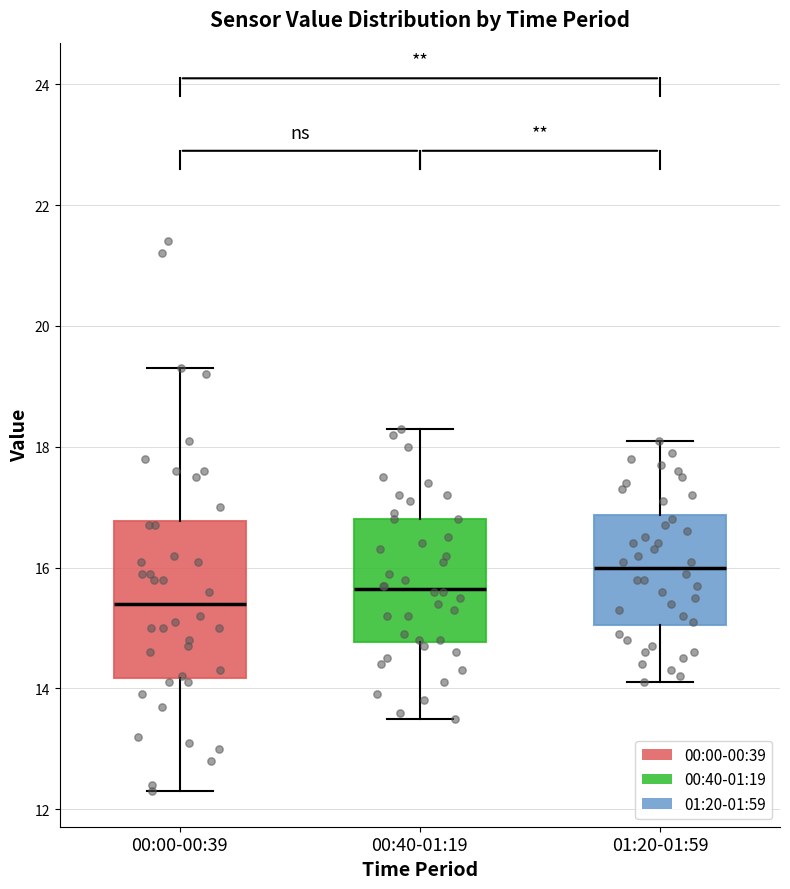

Where is the lower edge of the box for 00:00-00:39 on the y-axis? The values are not printed on the chart, so give them approximately, as read against the axis.

14.2